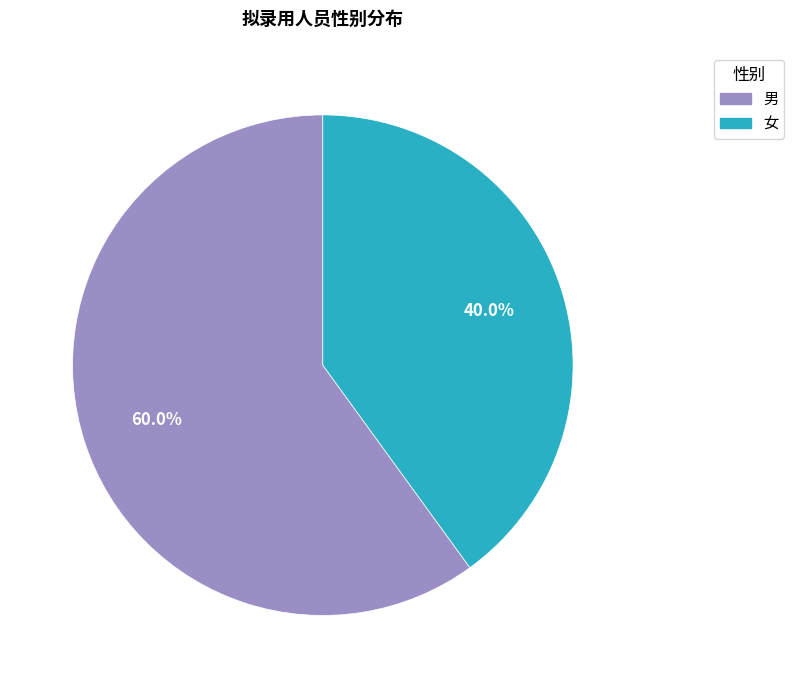

Rank the categories by value from highest to lowest.

男, 女